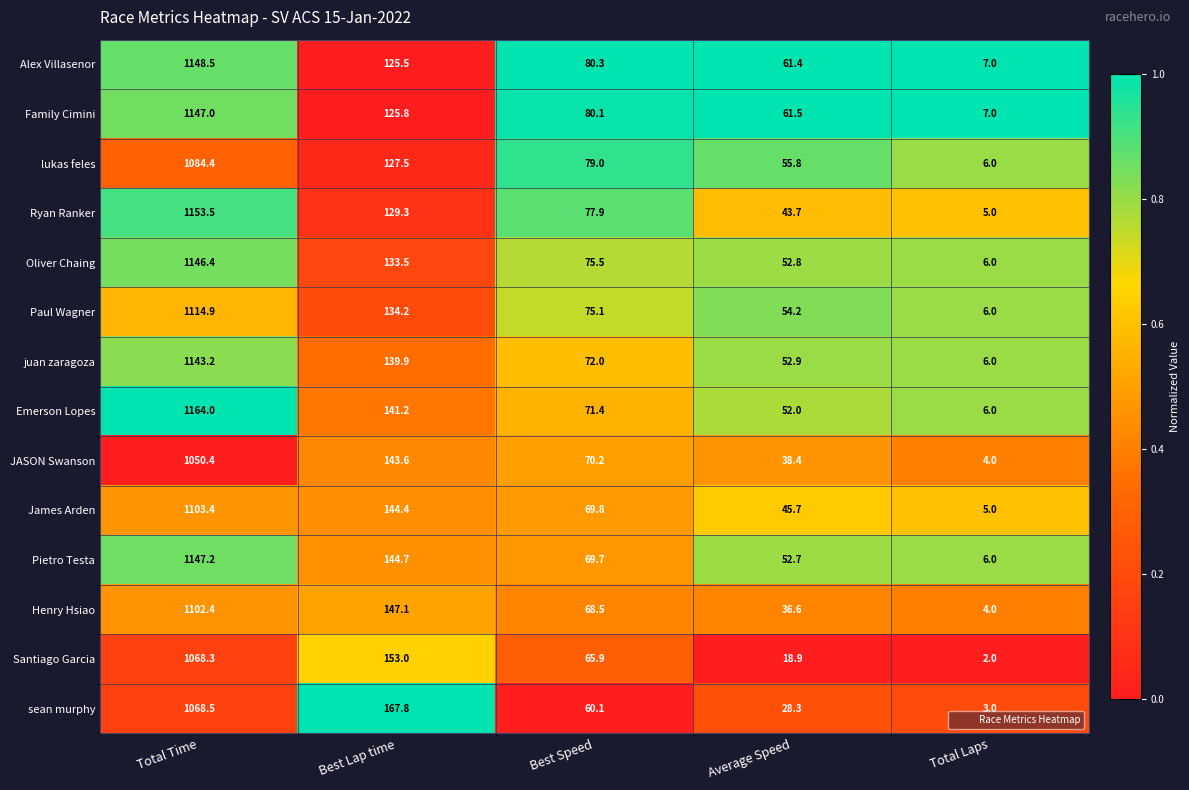

List the series in order of their peak value, highest first.

Emerson Lopes, Ryan Ranker, Alex Villasenor, Pietro Testa, Family Cimini, Oliver Chaing, juan zaragoza, Paul Wagner, James Arden, Henry Hsiao, lukas feles, sean murphy, Santiago Garcia, JASON Swanson